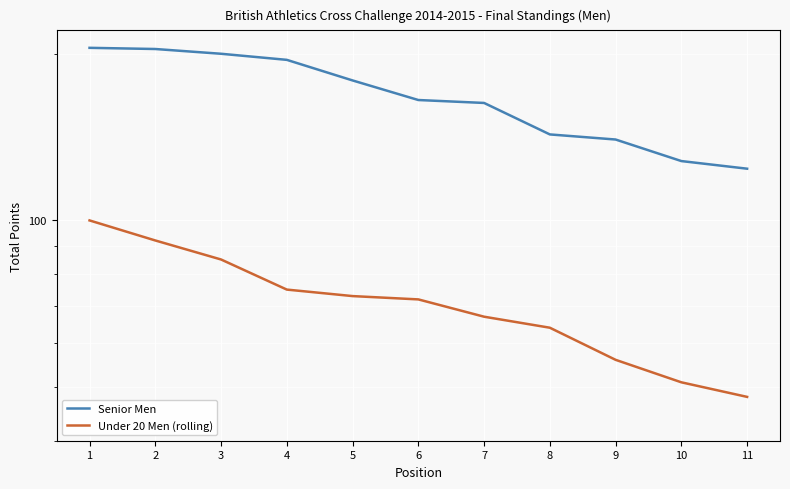

Which has a higher value, 10 or 2?

2